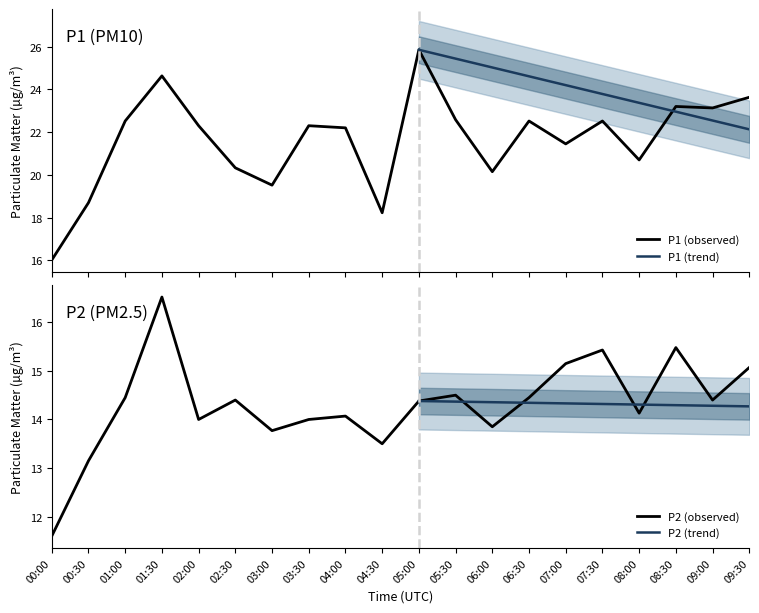

What is the difference between the maximum and second lowest values in the P2 series?

3.4